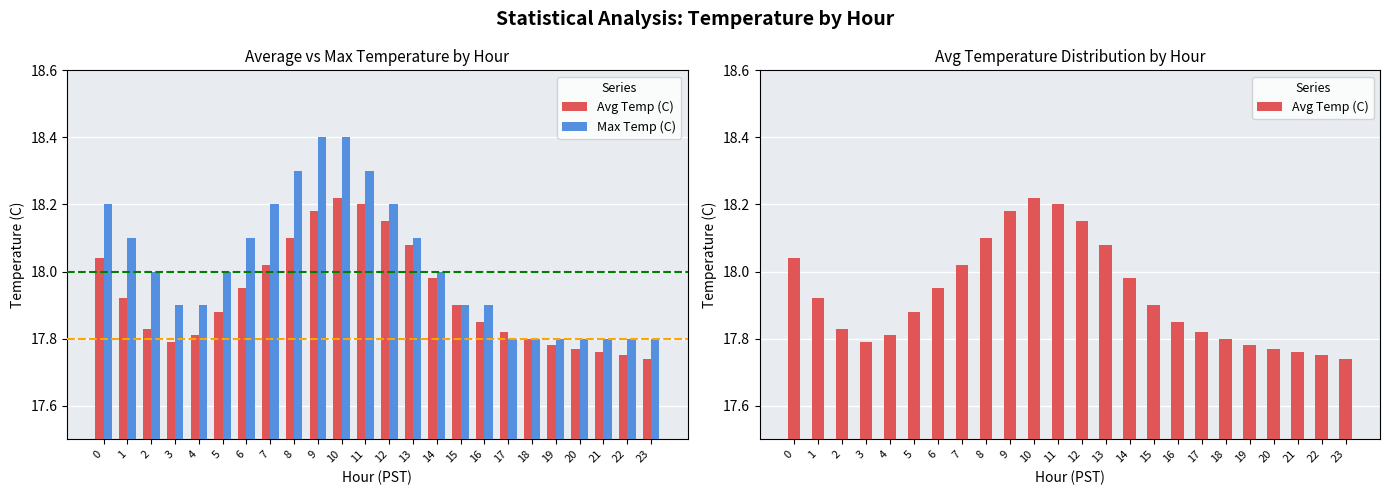

Reading left to right, what are all the values shown in this chart?

Avg Temp (C): 0=18.0	1=17.9	2=17.8	3=17.8	4=17.8	5=17.9	6=17.9	7=18.0	8=18.1	9=18.2	10=18.2	11=18.2	12=18.1	13=18.1	14=18.0	15=17.9	16=17.9	17=17.8	18=17.8	19=17.8	20=17.8	21=17.8	22=17.8	23=17.7
Max Temp (C): 0=18.2	1=18.1	2=18.0	3=17.9	4=17.9	5=18.0	6=18.1	7=18.2	8=18.3	9=18.4	10=18.4	11=18.3	12=18.2	13=18.1	14=18.0	15=17.9	16=17.9	17=17.8	18=17.8	19=17.8	20=17.8	21=17.8	22=17.8	23=17.8